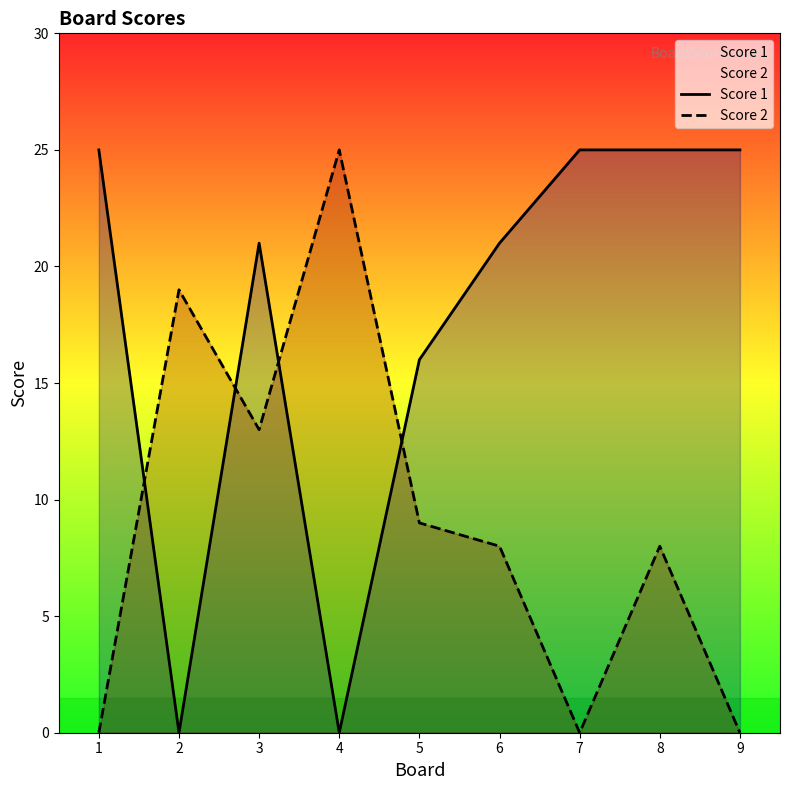

Rank the series by their average value, from lowest to highest.

Score 2, Score 1